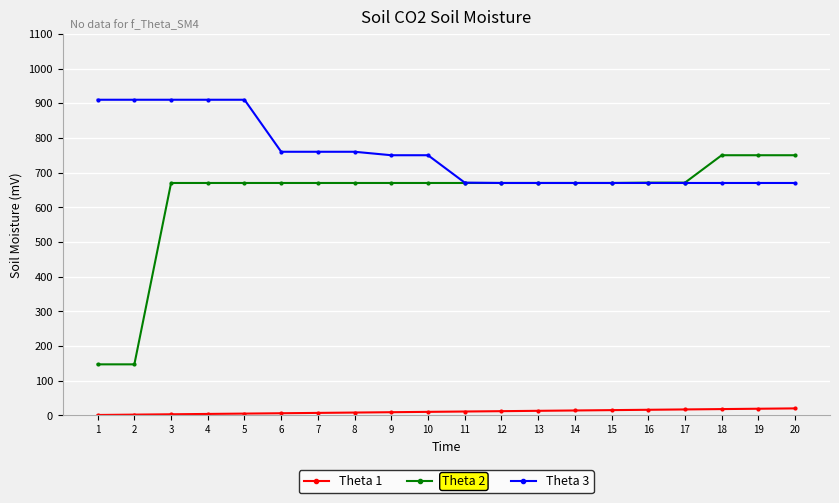

At how many categories does at least one series exceed 876?

5